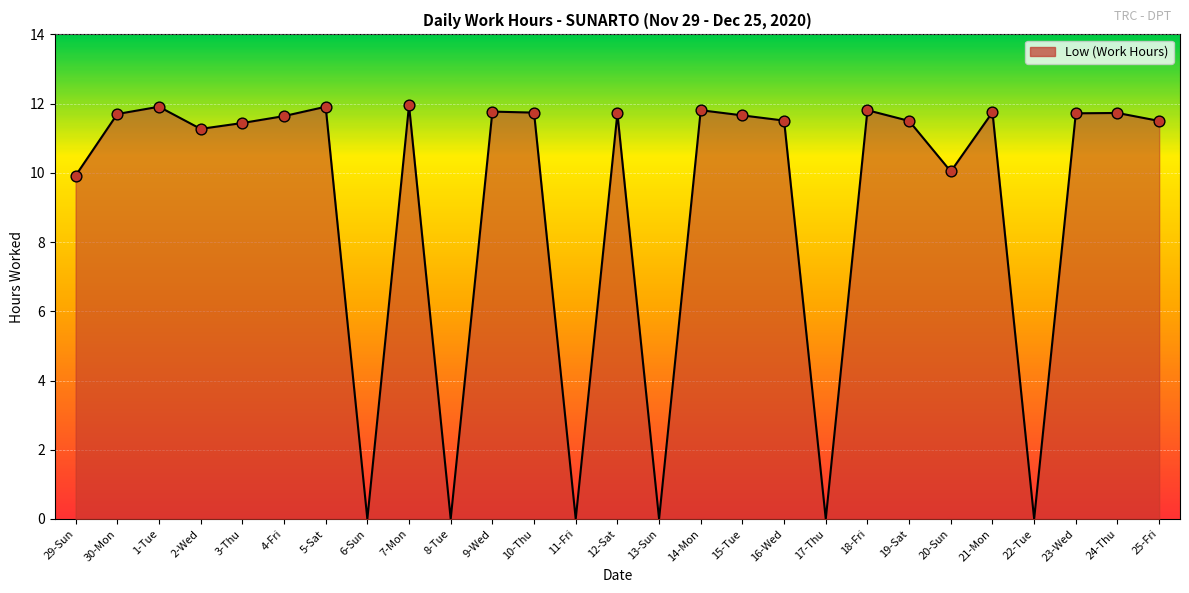

Approximately how many times larger is the value at 12-Sat compared to 2-Wed?

1.0